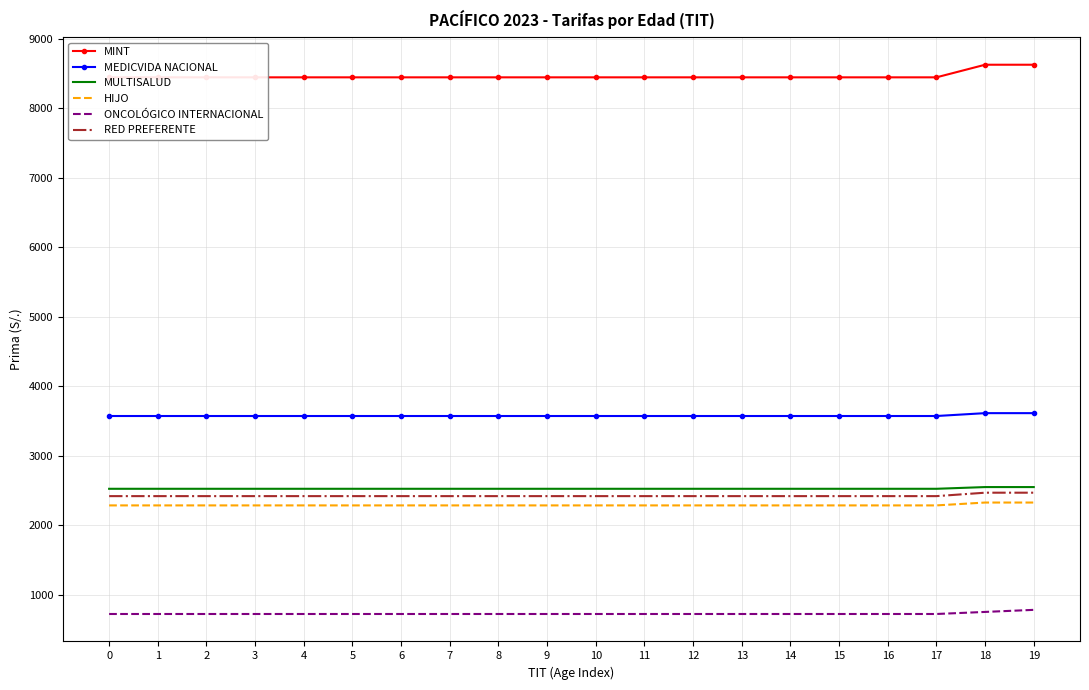

True or false: HIJO has more than 2 interior local peaks.

False